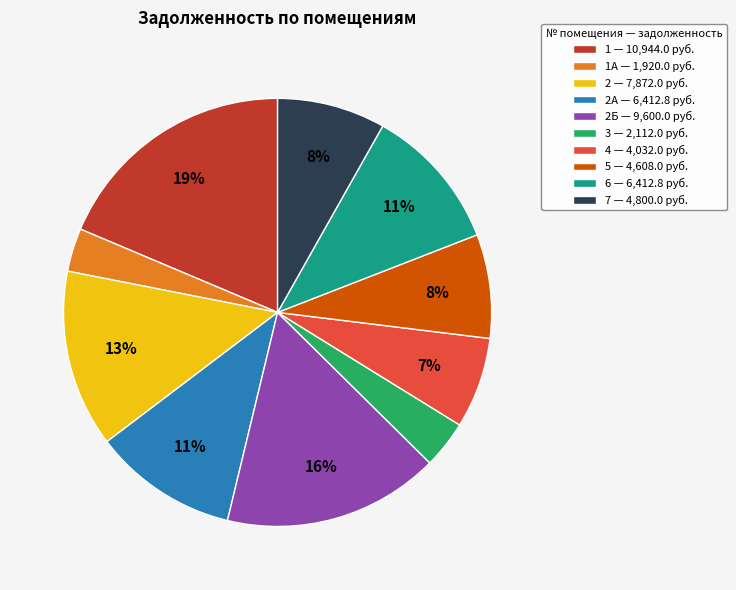

Between 1 — 10,944.0 руб. and 4 — 4,032.0 руб., which is larger?

1 — 10,944.0 руб.